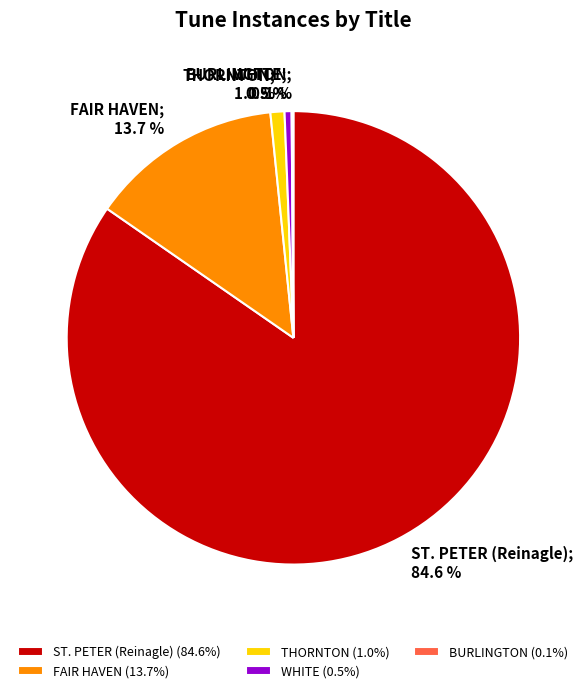

Is it true that WHITE is 10% of the pie?

False